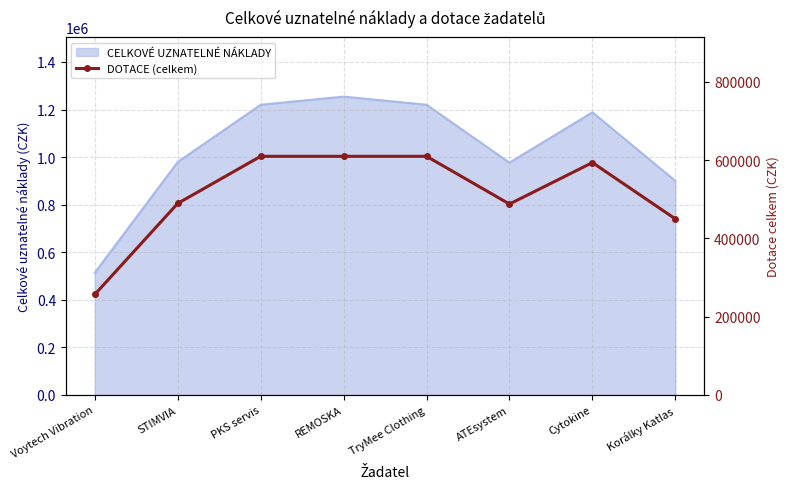

What is the minimum value shown in the chart?

256900